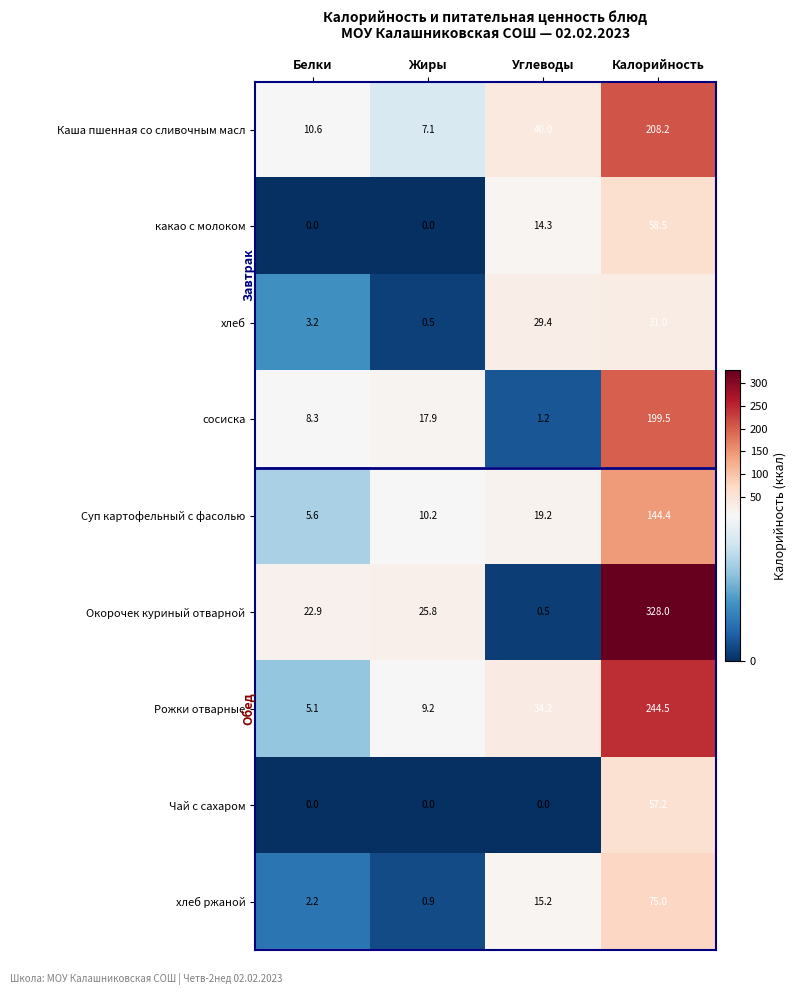

What is the sum of all Окорочек куриный отварной values?

377.2